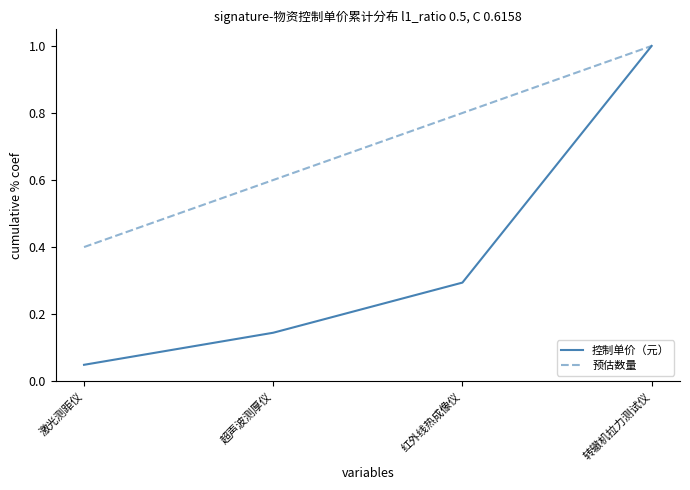

What are all the series names shown in the legend?

控制单价（元）, 预估数量